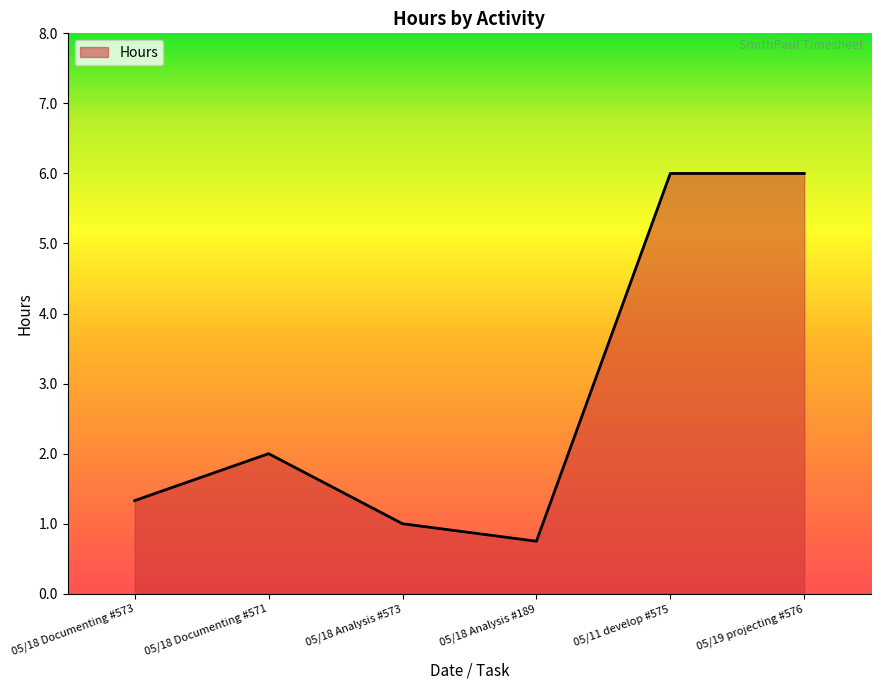

What position from the left is 05/18 Documenting #573?

1